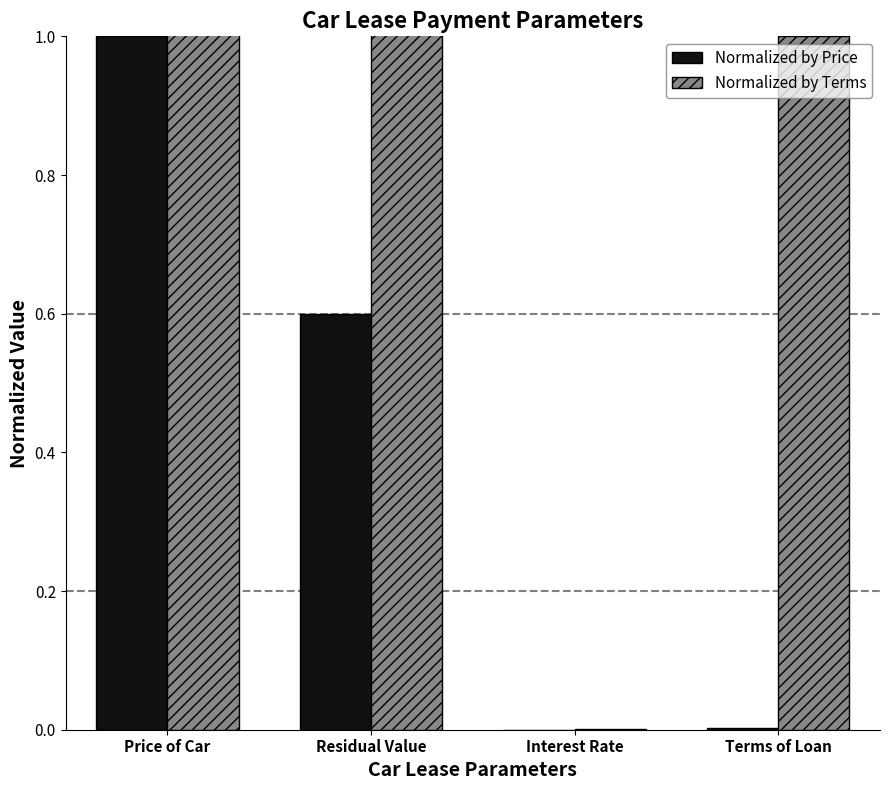

Are the bars horizontal?

No